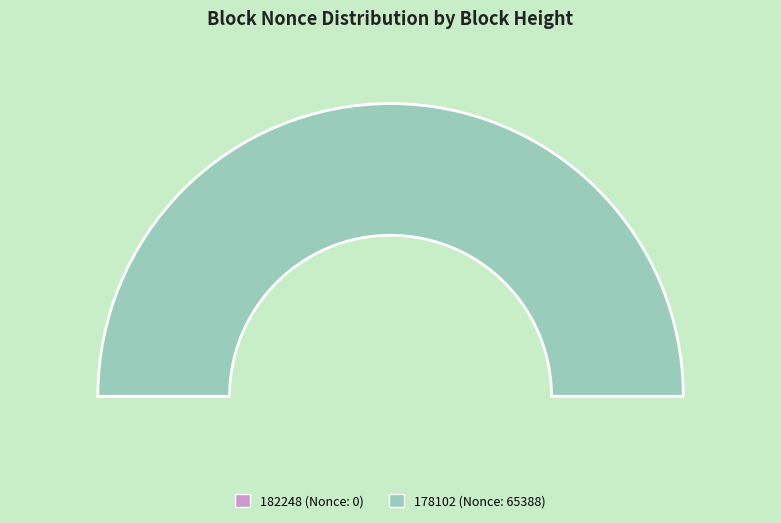

Is it true that 178102 is 100% of the pie?

True